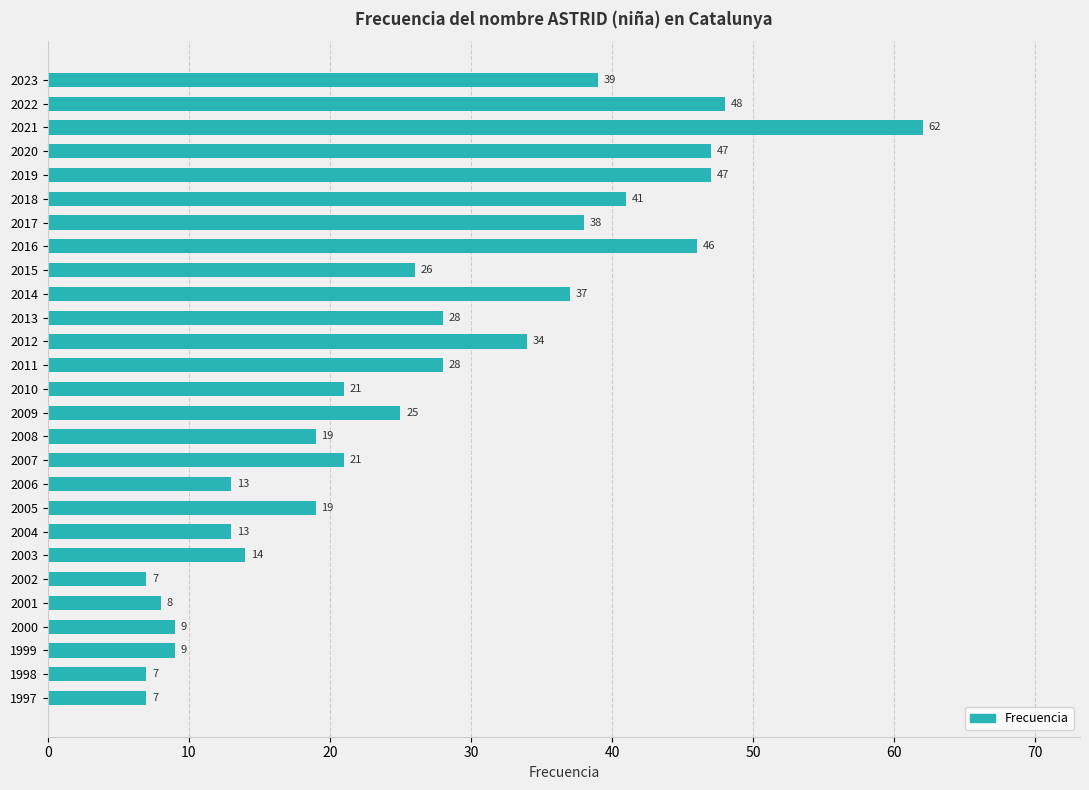

Between 2000 and 2022, which is larger?

2022